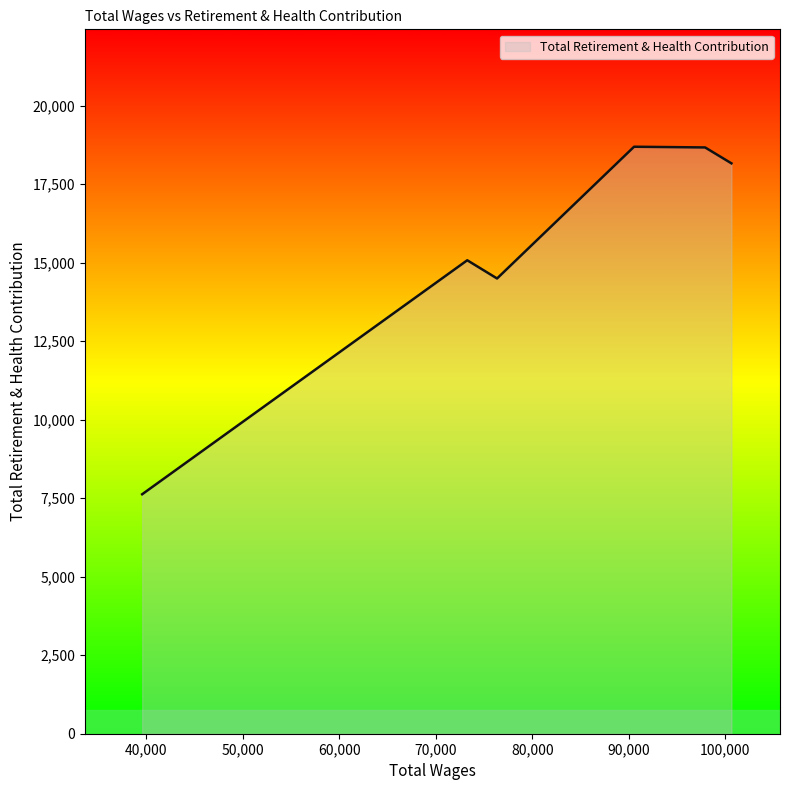

How many interior local valleys (lower than both neighbors) does the data have?

1